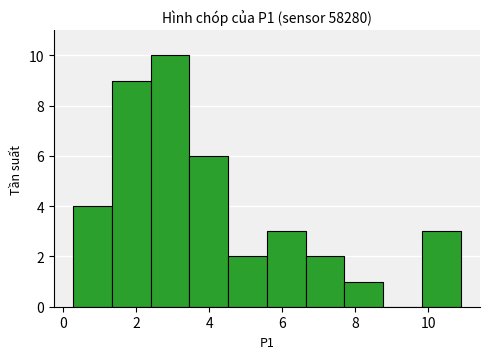

Over which range of the x-axis is the bar tallest?

2.40 to 3.46